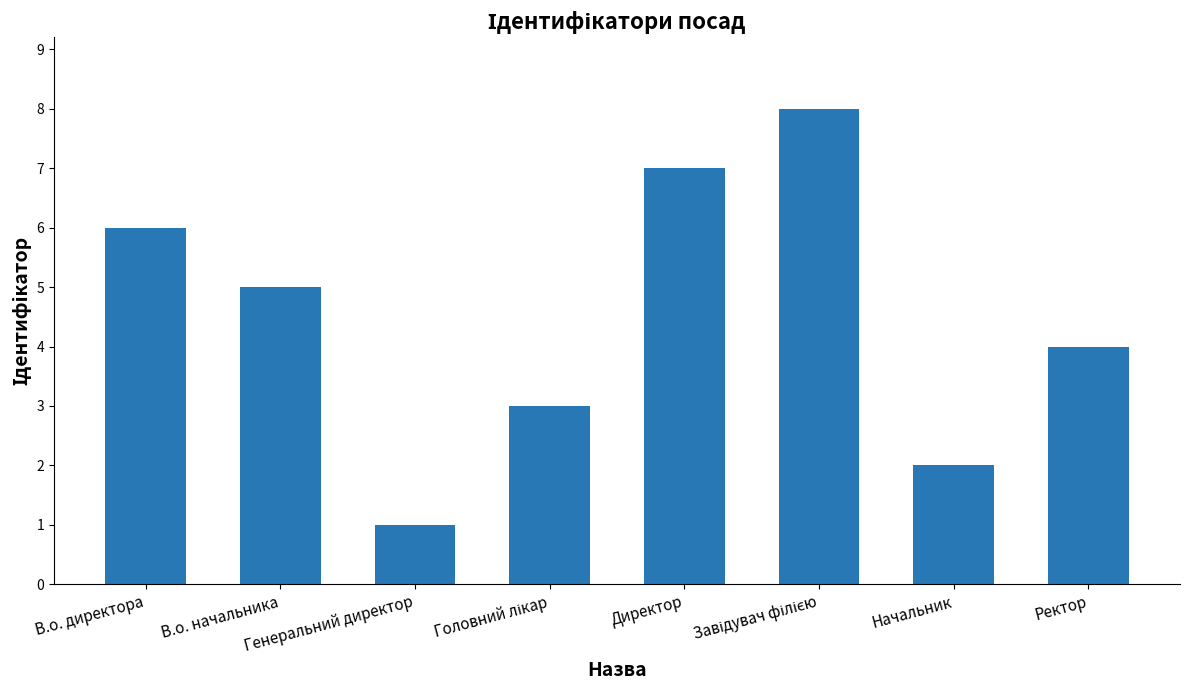

The chart shows a value of 1 at Генеральний директор. True or false?

True